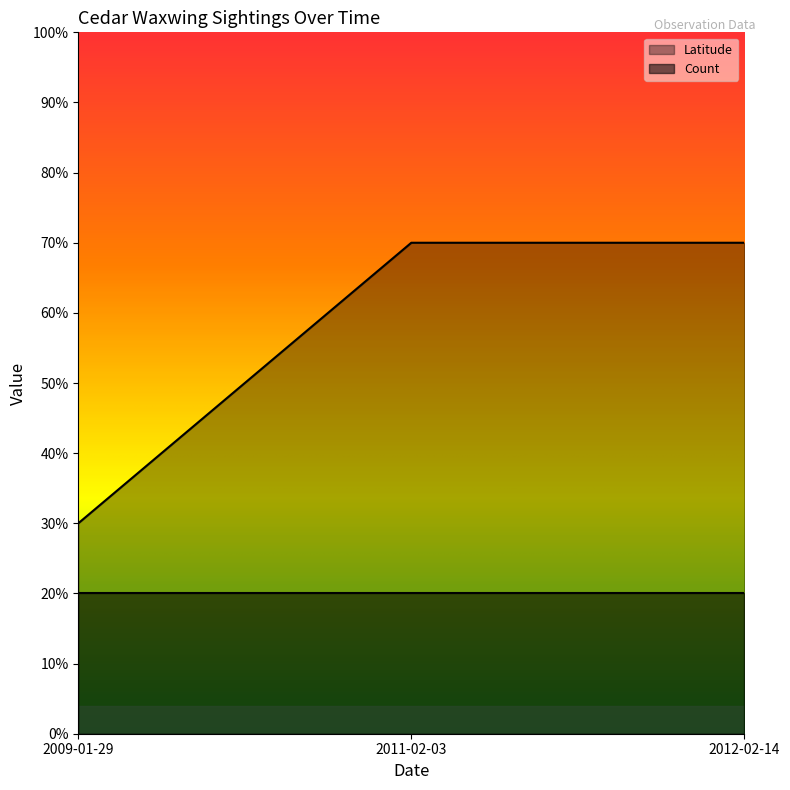

True or false: the data shows 0.1 at 2009-01-29.

False